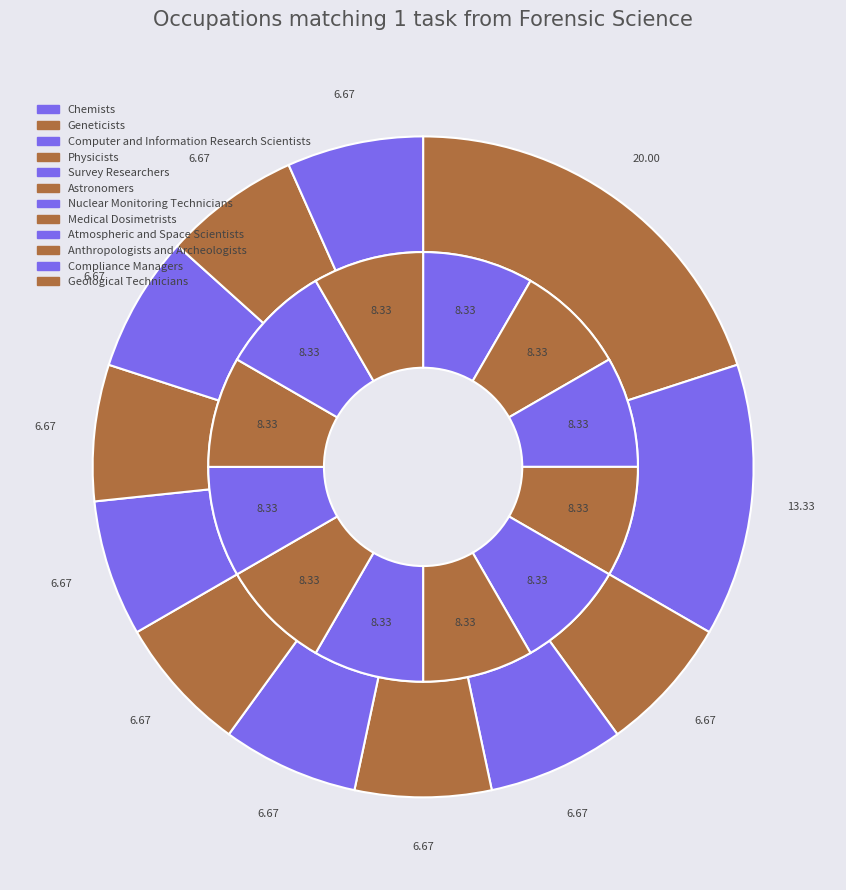

The Chemists slice represents 20% of the pie. True or false?

True